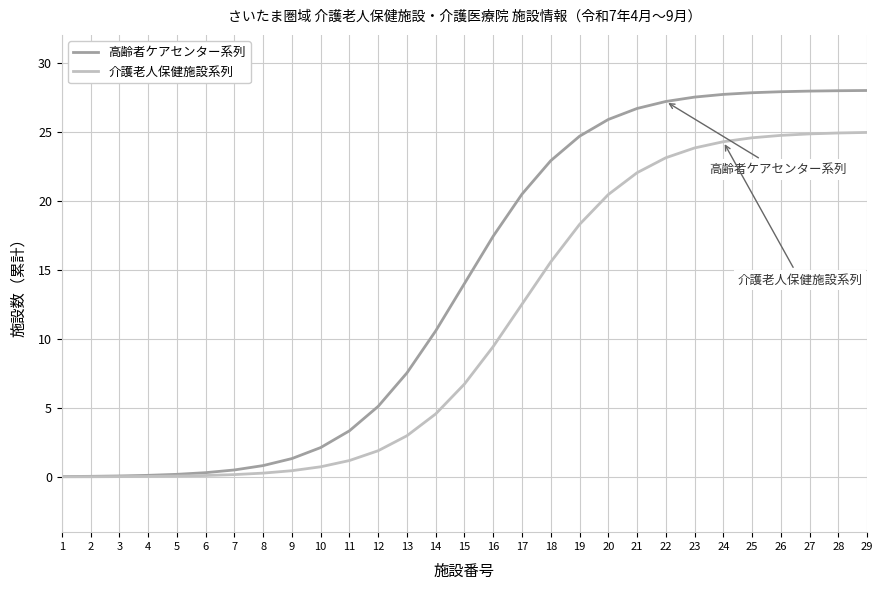

What is the maximum value for 介護老人保健施設系列?

24.9